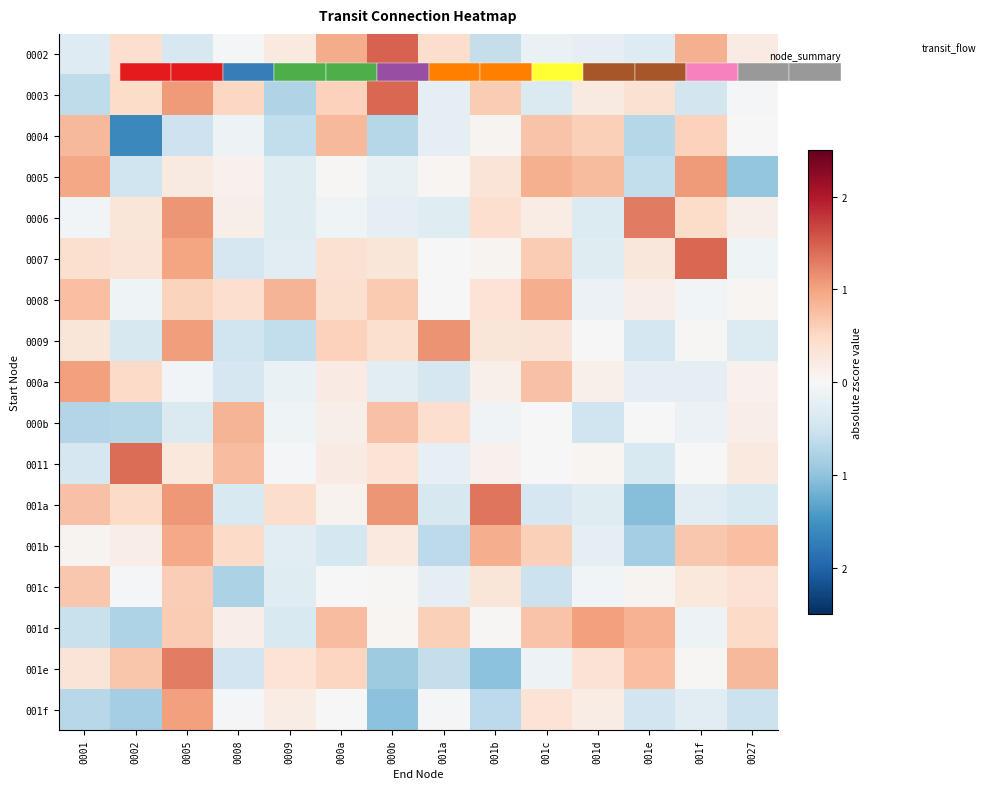

List the labels in order of 0011 value, smallest first.

0001, 001e, 001a, 0009, 001c, 001f, 001d, 001b, 000a, 0027, 0005, 000b, 0008, 0002